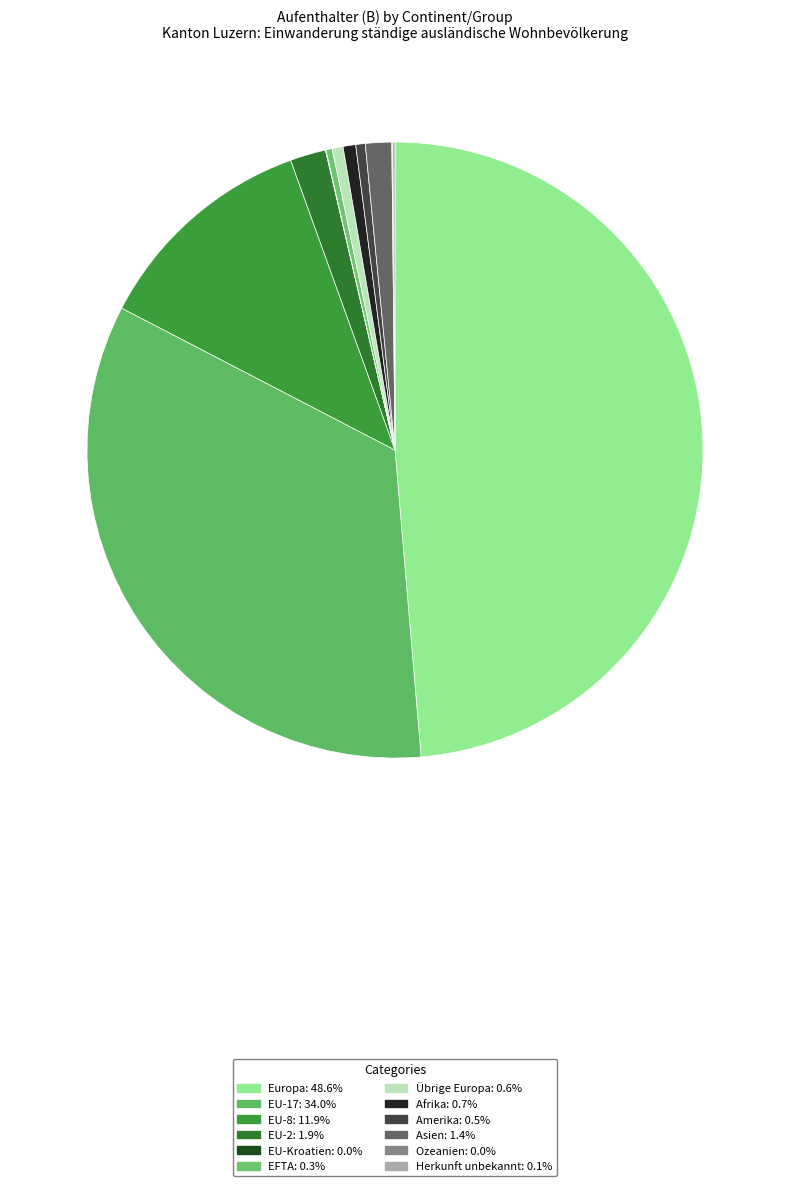

Is there a majority slice in this chart?

No